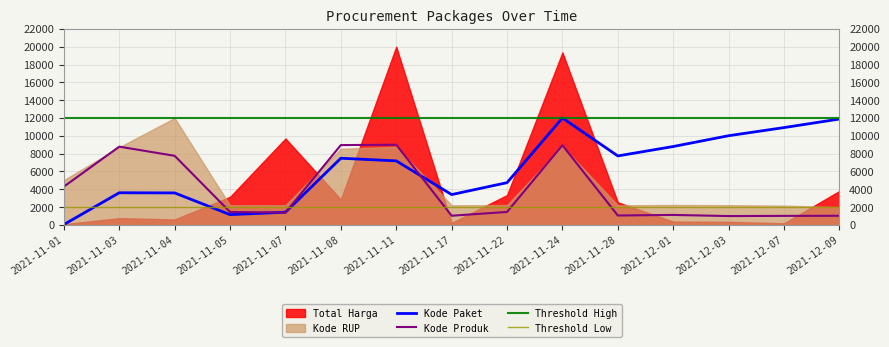

Where does the Kode Produk series first go above 1459?

2021-11-01